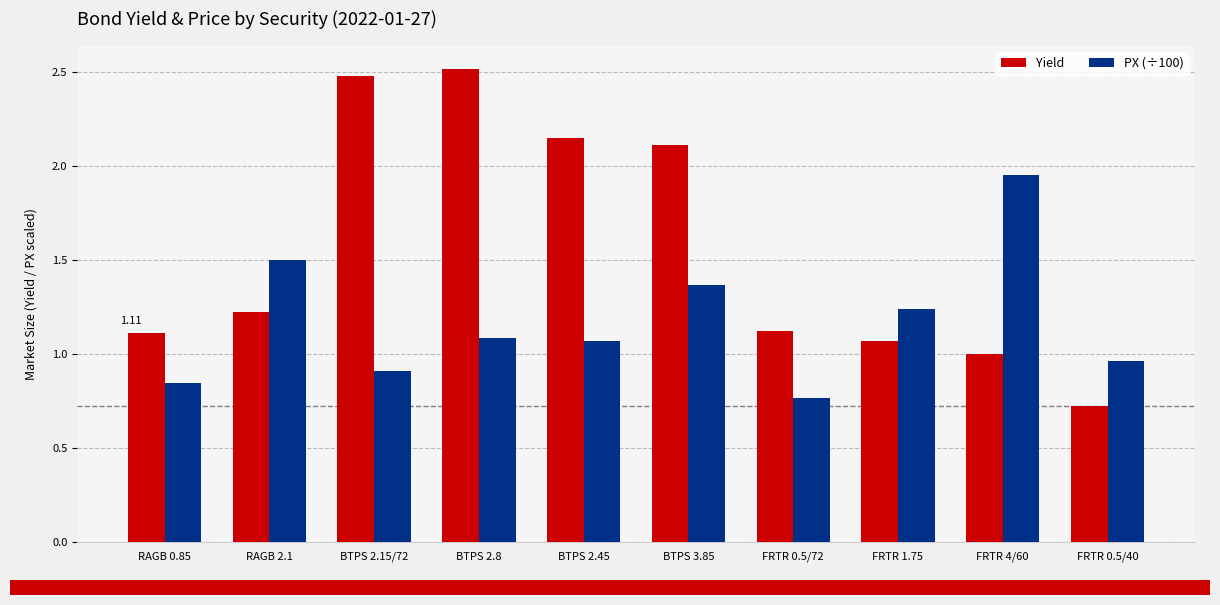

At FRTR 0.5/72, list the series in order from smallest to largest.

PX (÷100), Yield